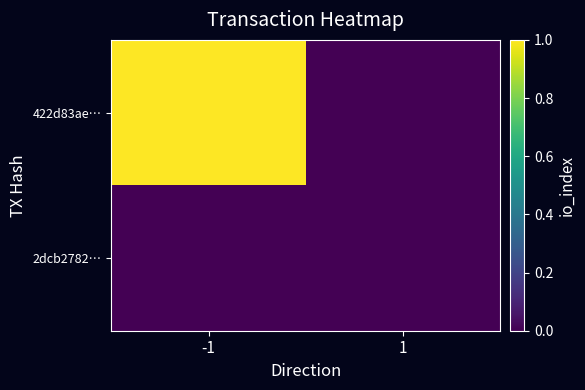

At which category is the sum across all series the highest?

-1